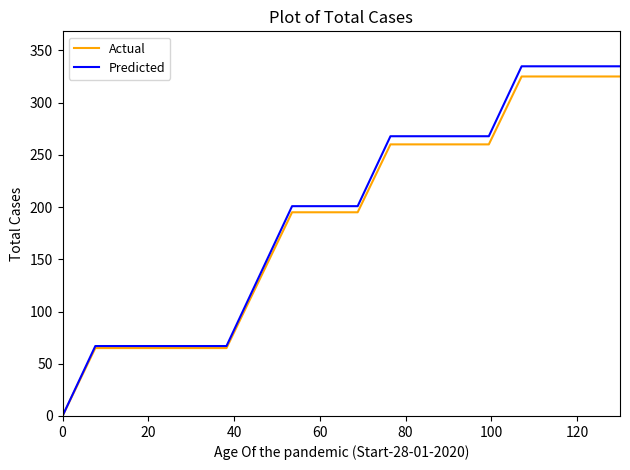

What are all the series names shown in the legend?

Actual, Predicted